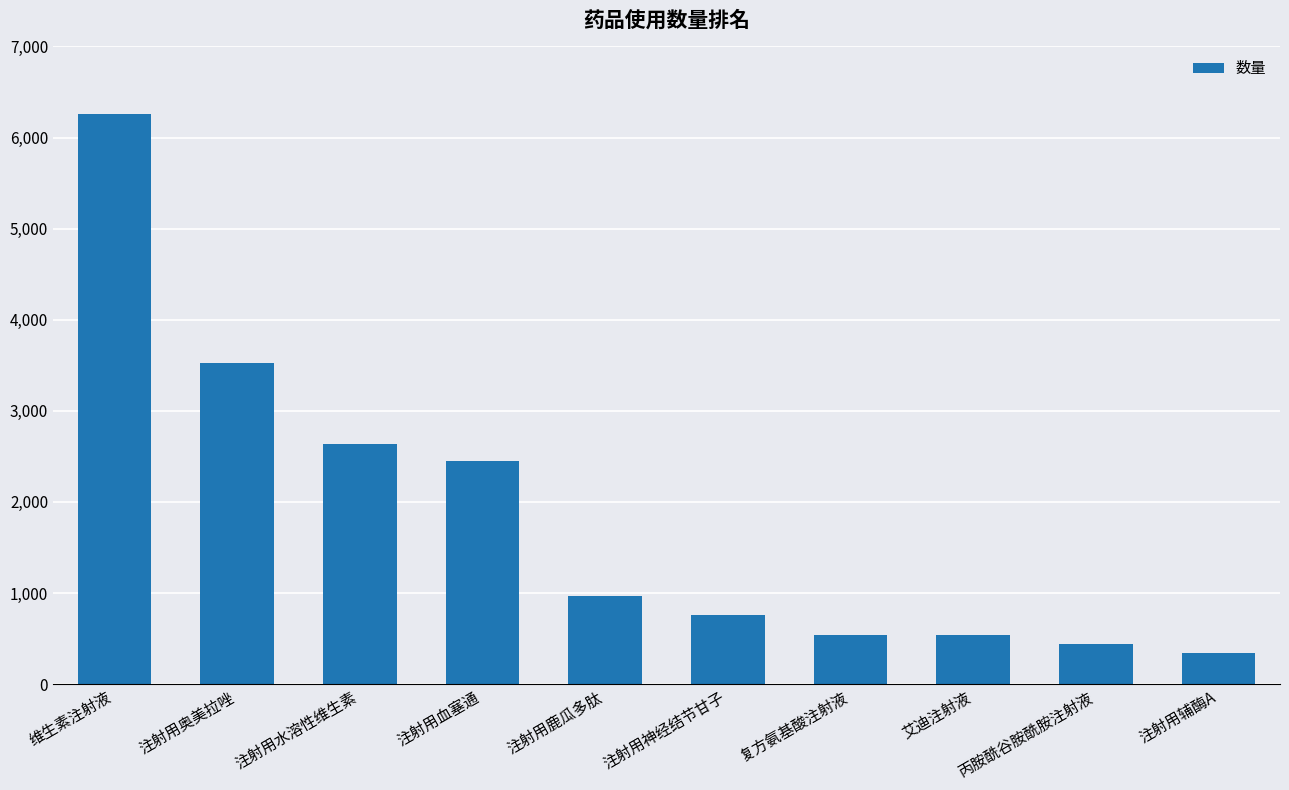

True or false: the data shows 541 at 复方氨基酸注射液.

True